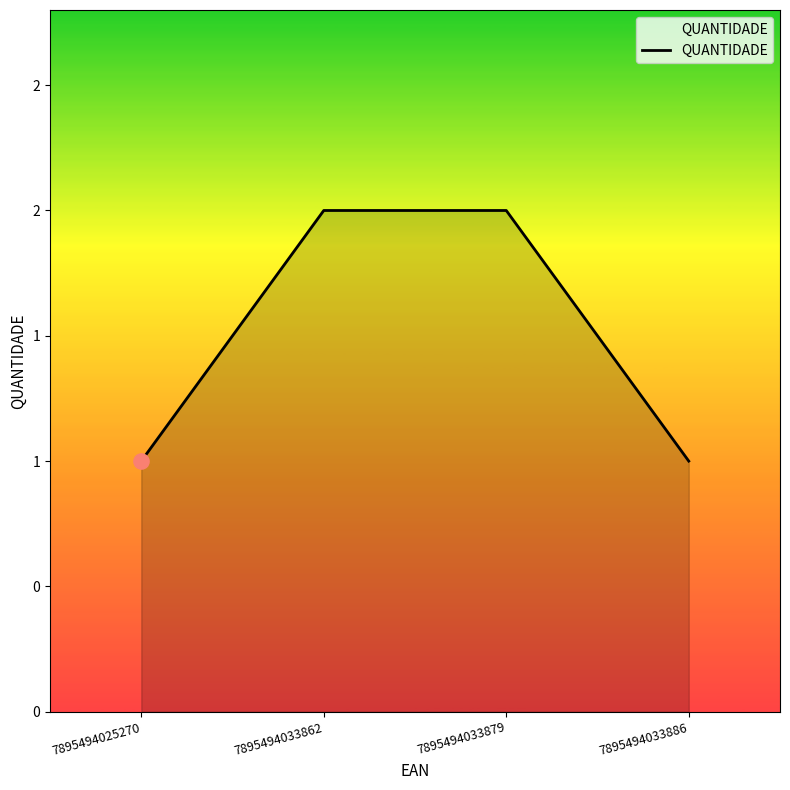

Which has a higher value, 7895494033862 or 7895494025270?

7895494033862